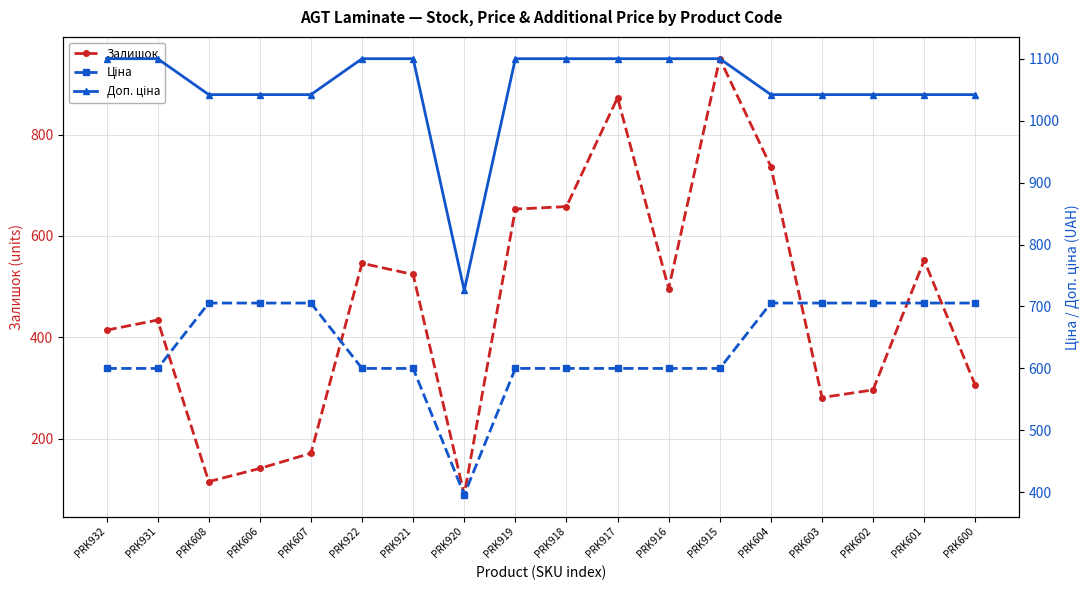

At which category is the sum across all series the highest?

PRK915